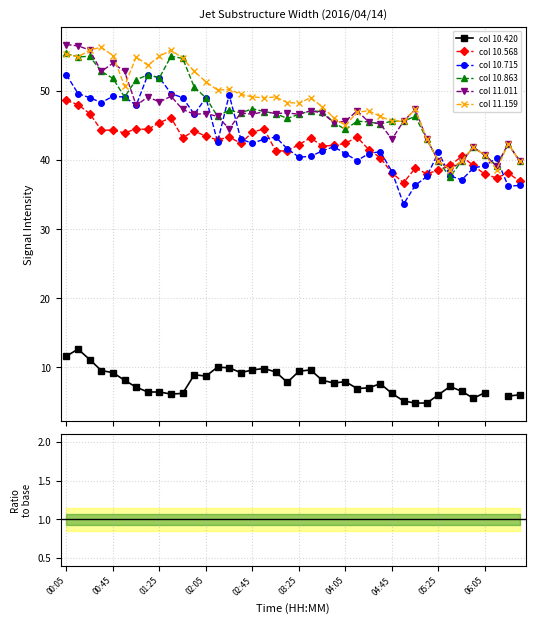

How many lines are shown in the chart?

6